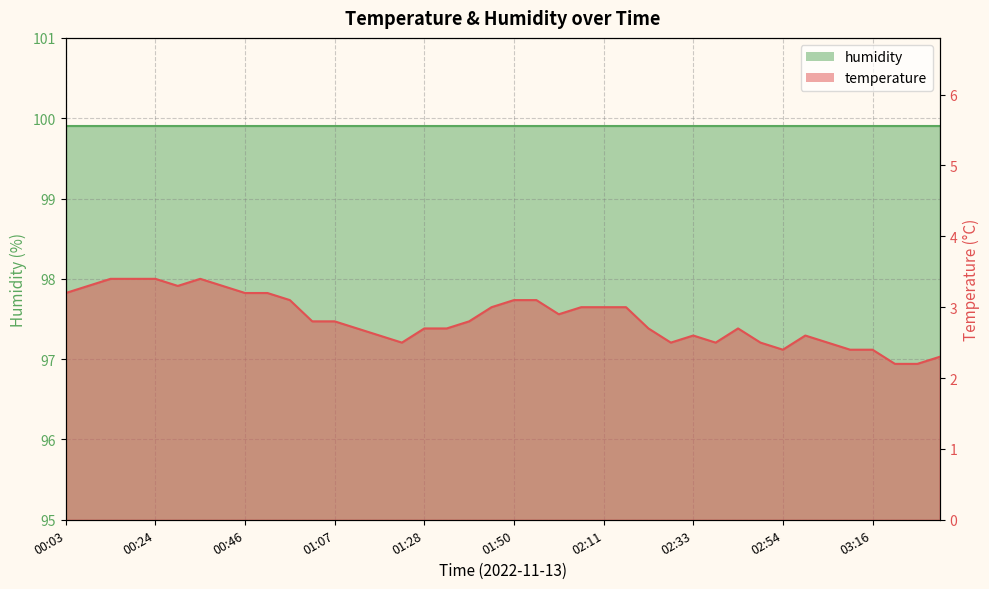

Which has a higher value, 01:18 or 02:38?

01:18